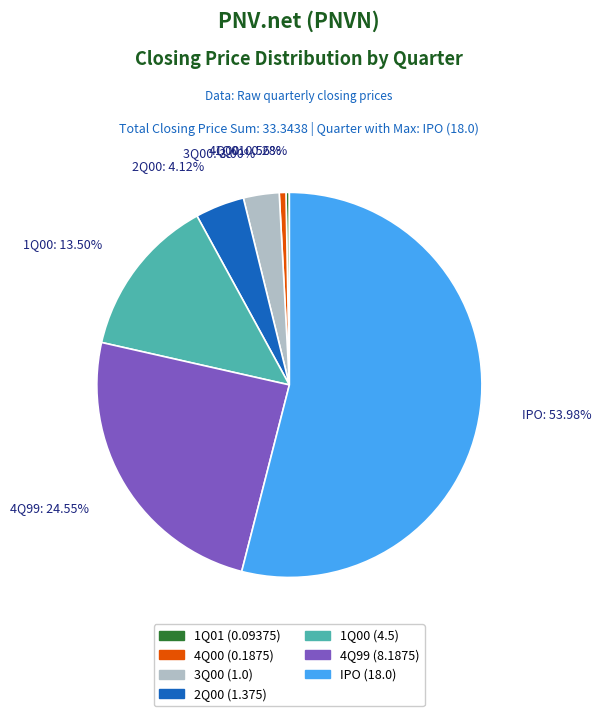

Which category accounts for the majority?

IPO